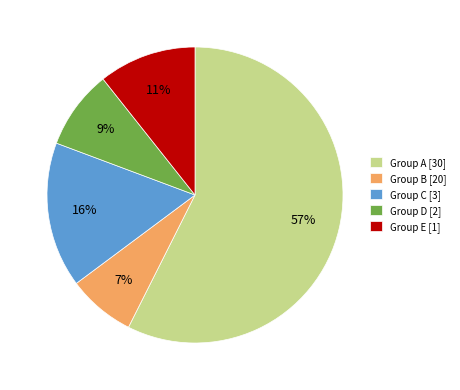

What is the smallest slice in the pie chart?

Group B [20]